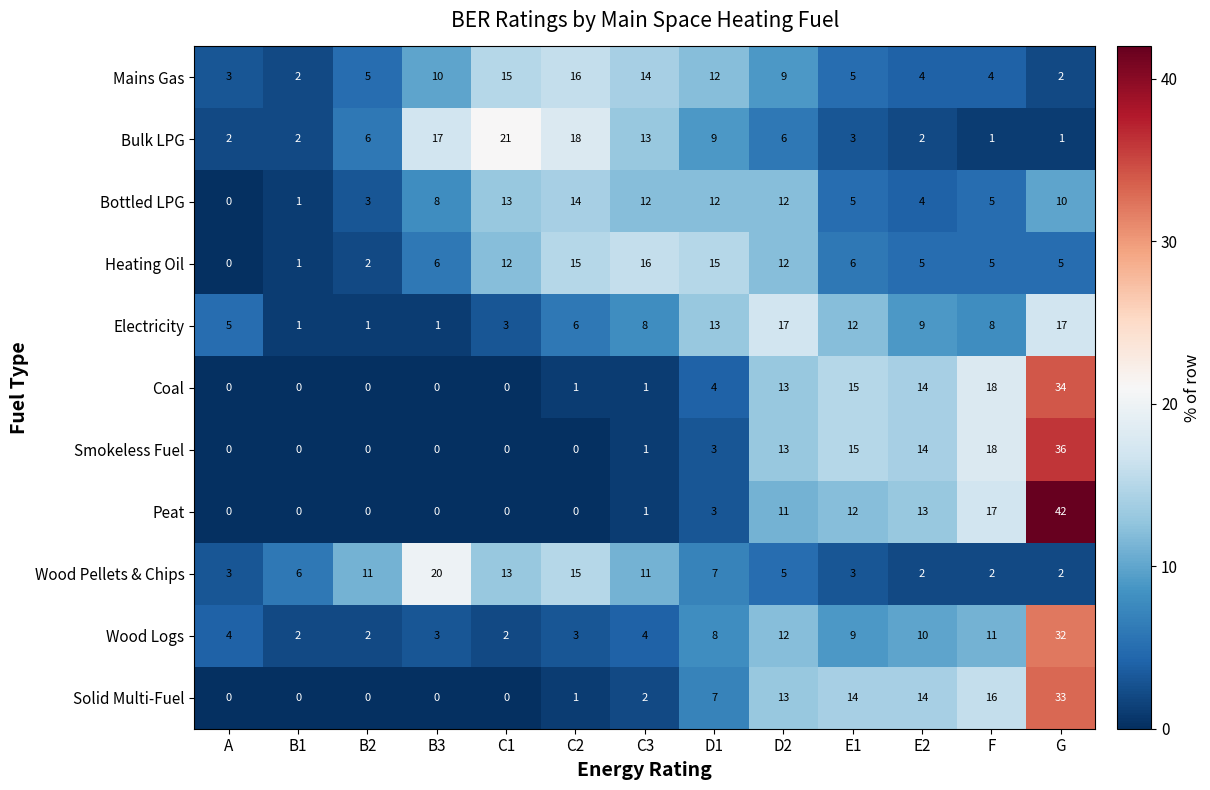

What is the difference between the maximum and second lowest values in the Smokeless Fuel series?

36